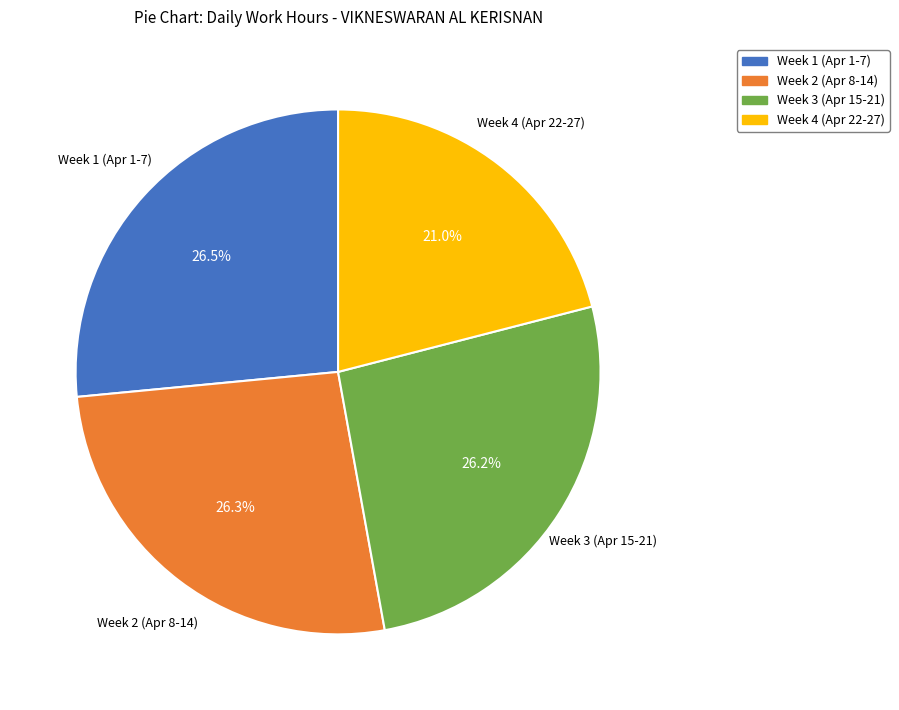

Does Week 3 (Apr 15-21) represent more than half of the total?

No